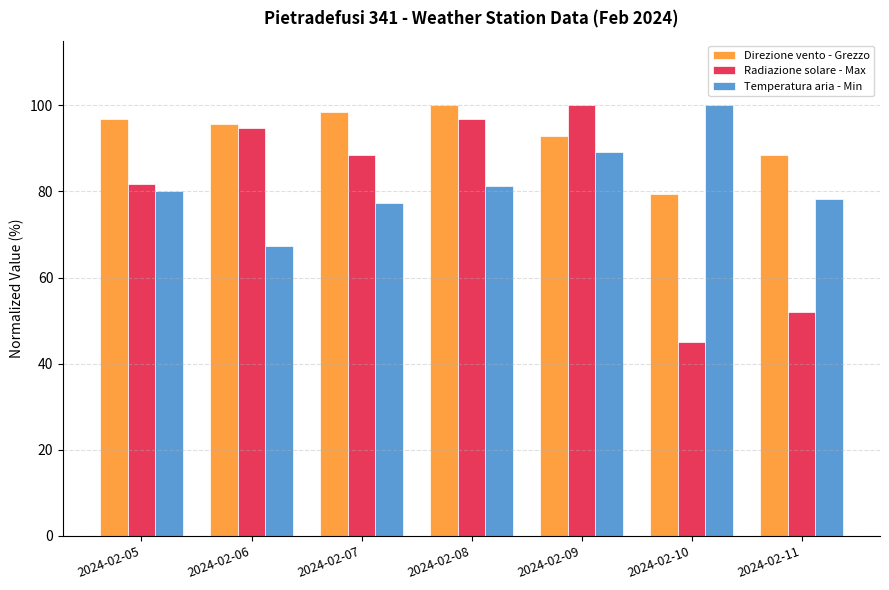

How many bars are there in each group?

3